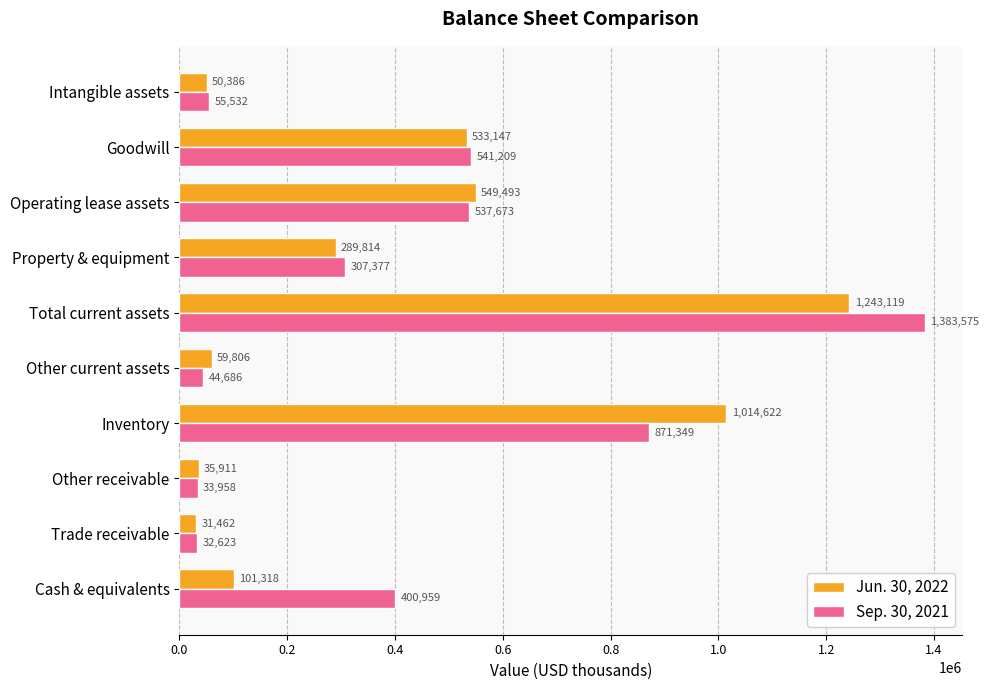

Which series has the widest spread of values?

Sep. 30, 2021